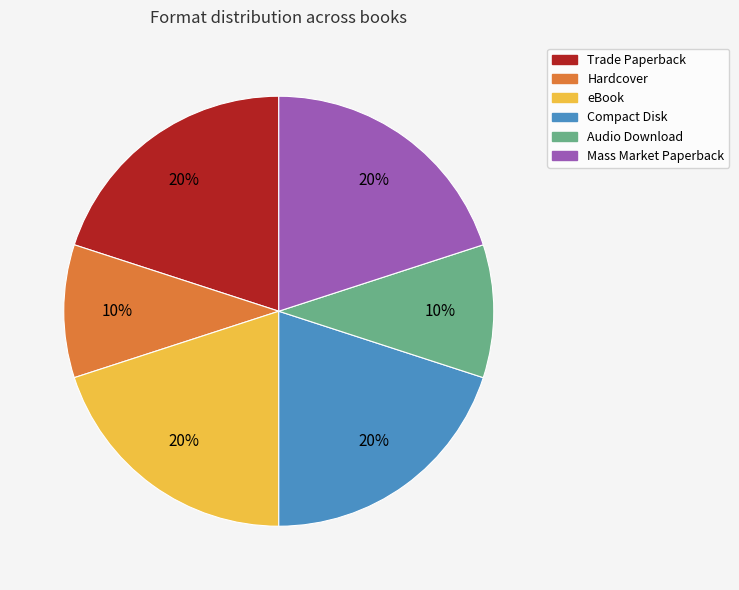

How many slices are in this pie chart?

6